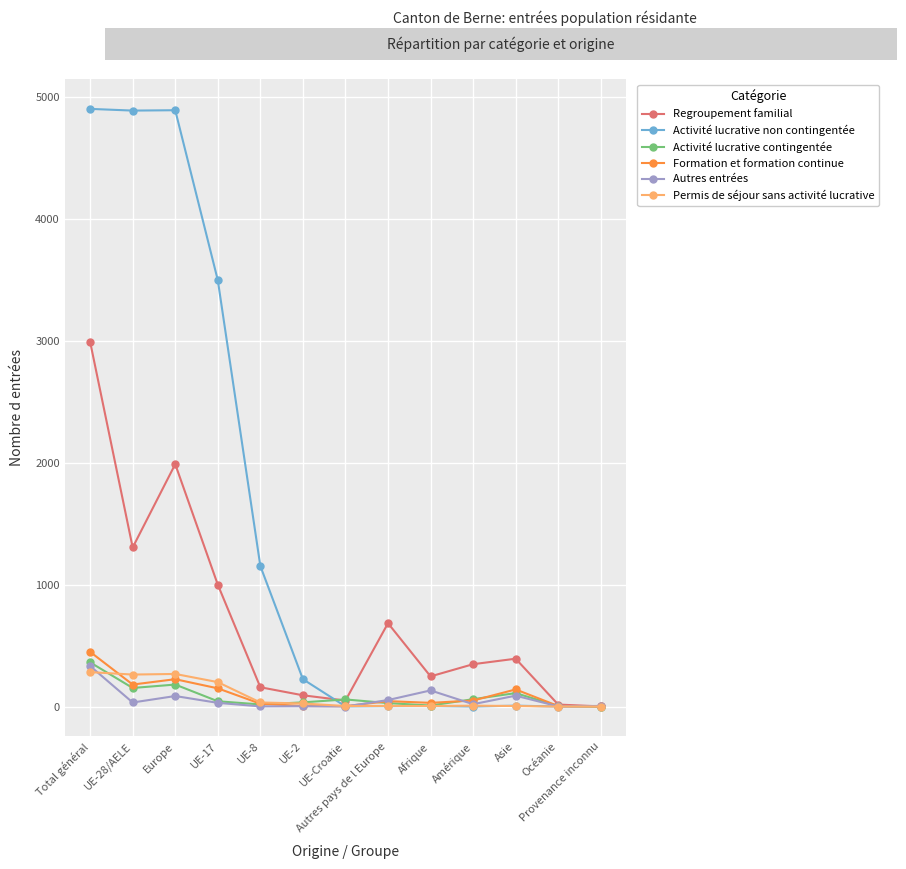

What is the label of the 7th point from the left?

UE-Croatie